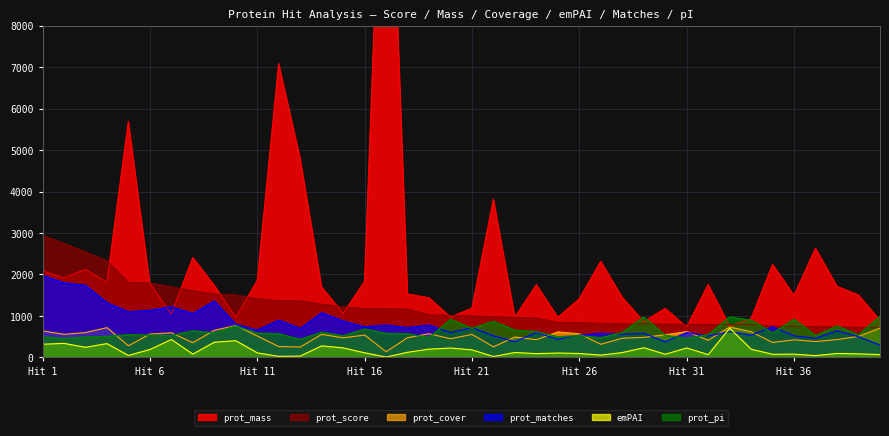

What is the difference between the second highest and second lowest values in the prot_matches series?

1420.0